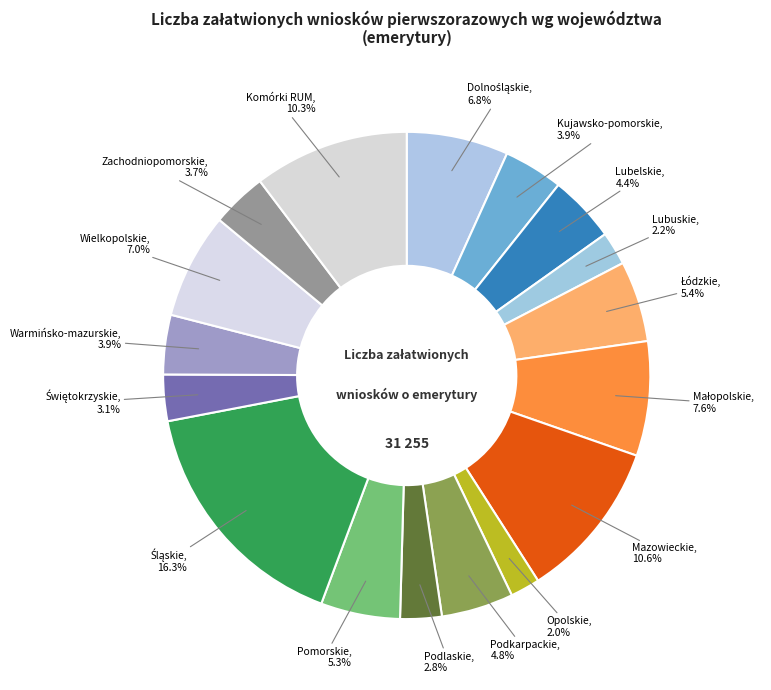

Is Lubuskie the majority of the pie?

No